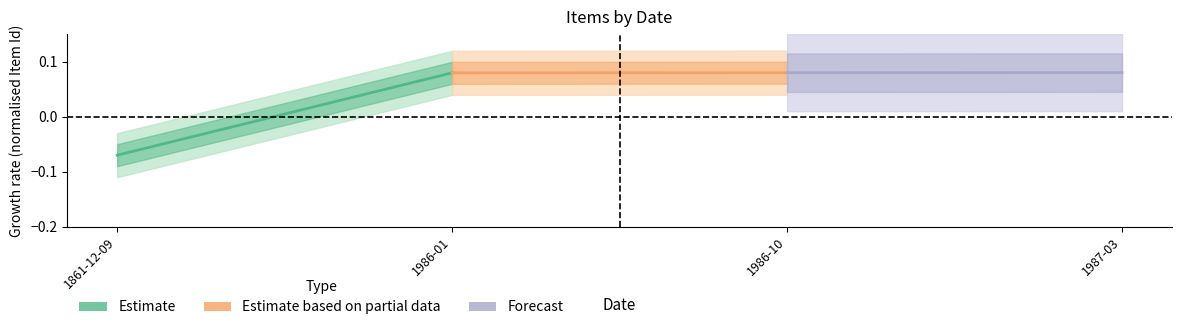

Between 1861-12-09 and 1986-01, which is larger?

1986-01